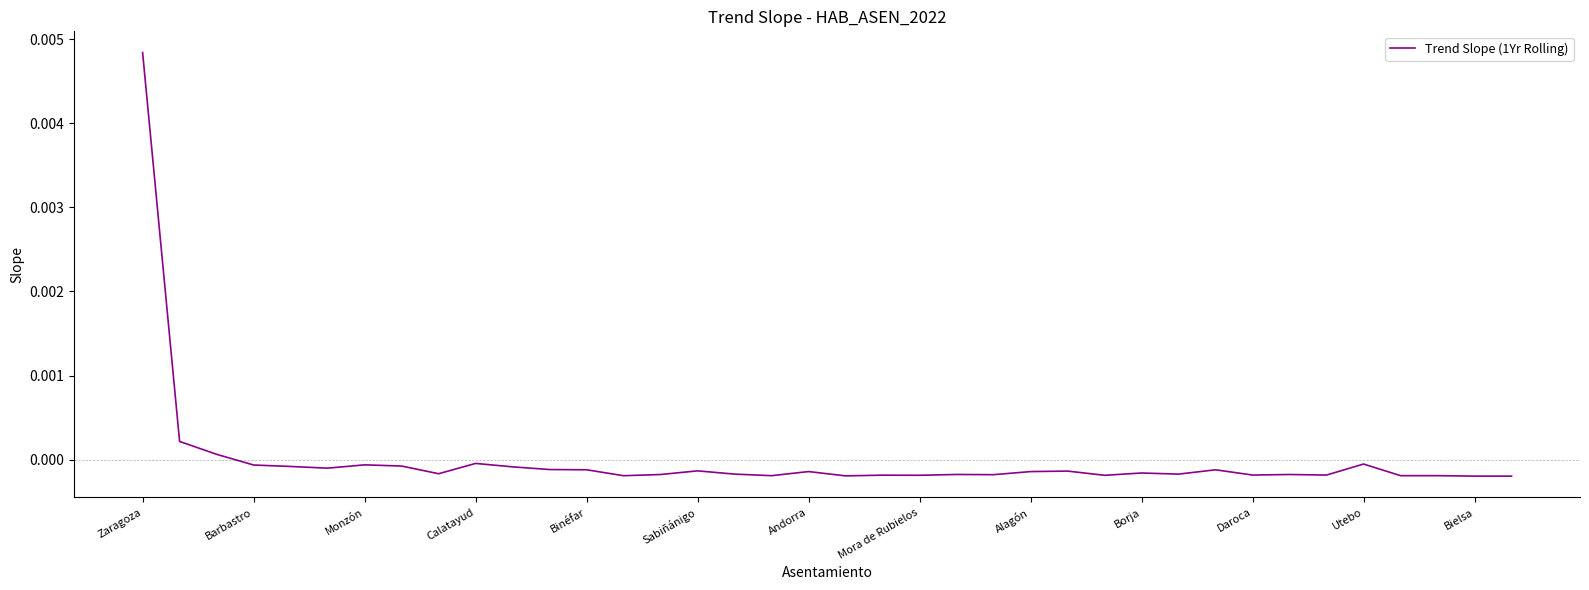

At which category does the chart reach its peak across all series?

Zaragoza